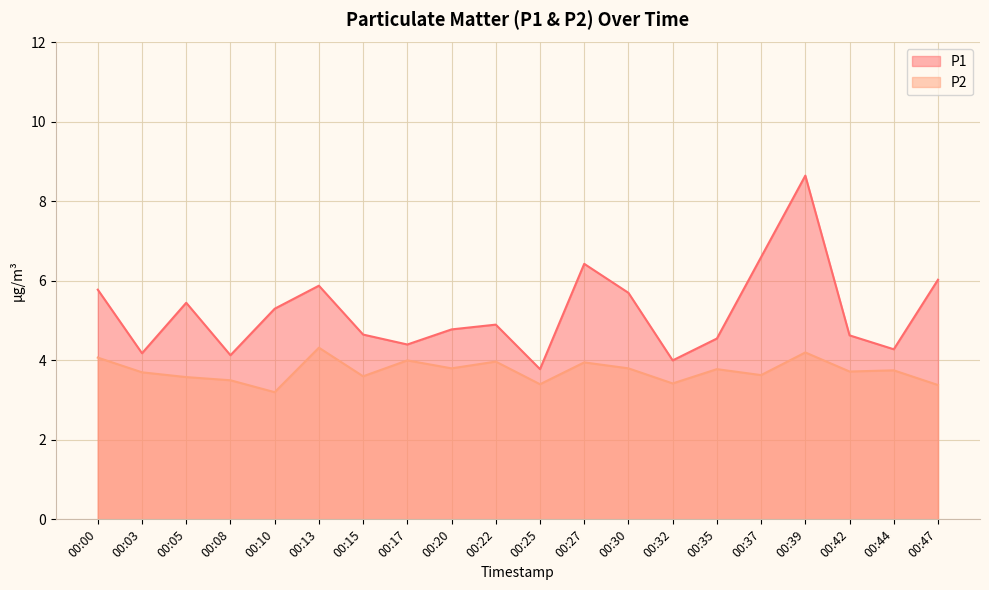

Is it true that P1 equals 7.5 at 00:42?

False